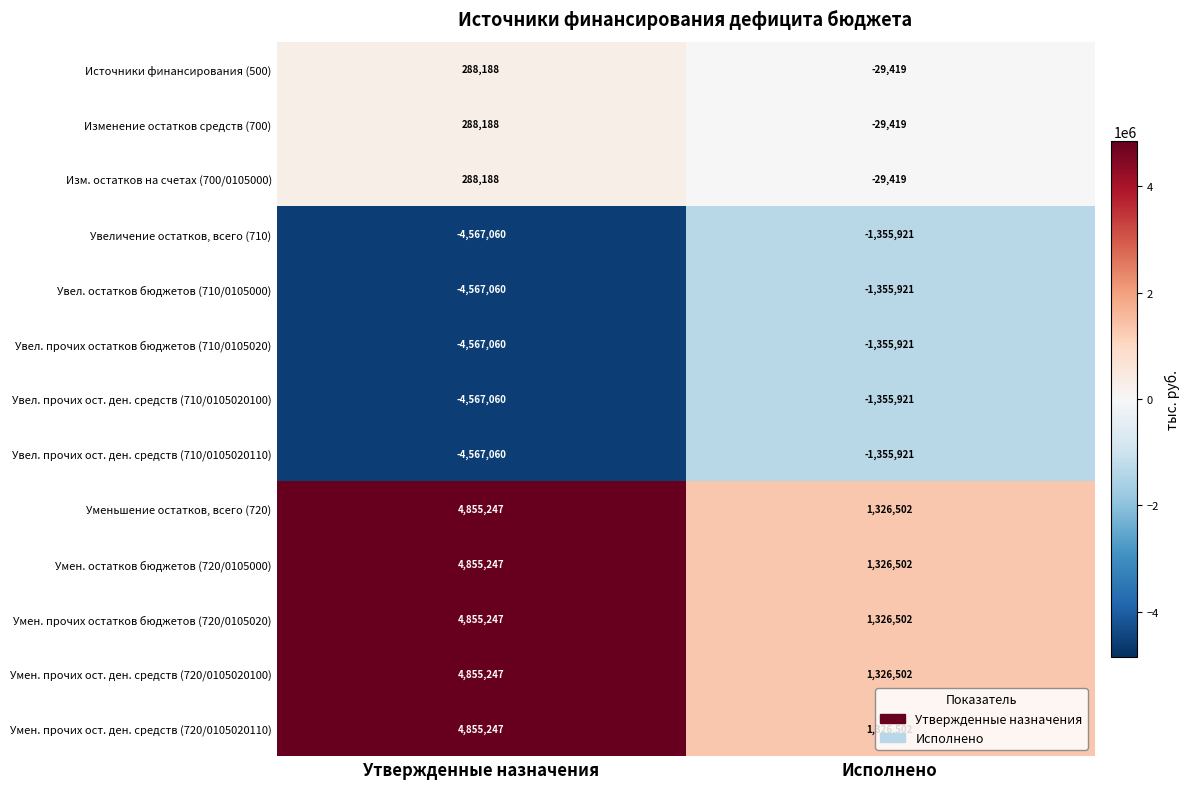

True or false: Увел. прочих остатков бюджетов (710/0105020) has a value of -822849 at Исполнено.

False